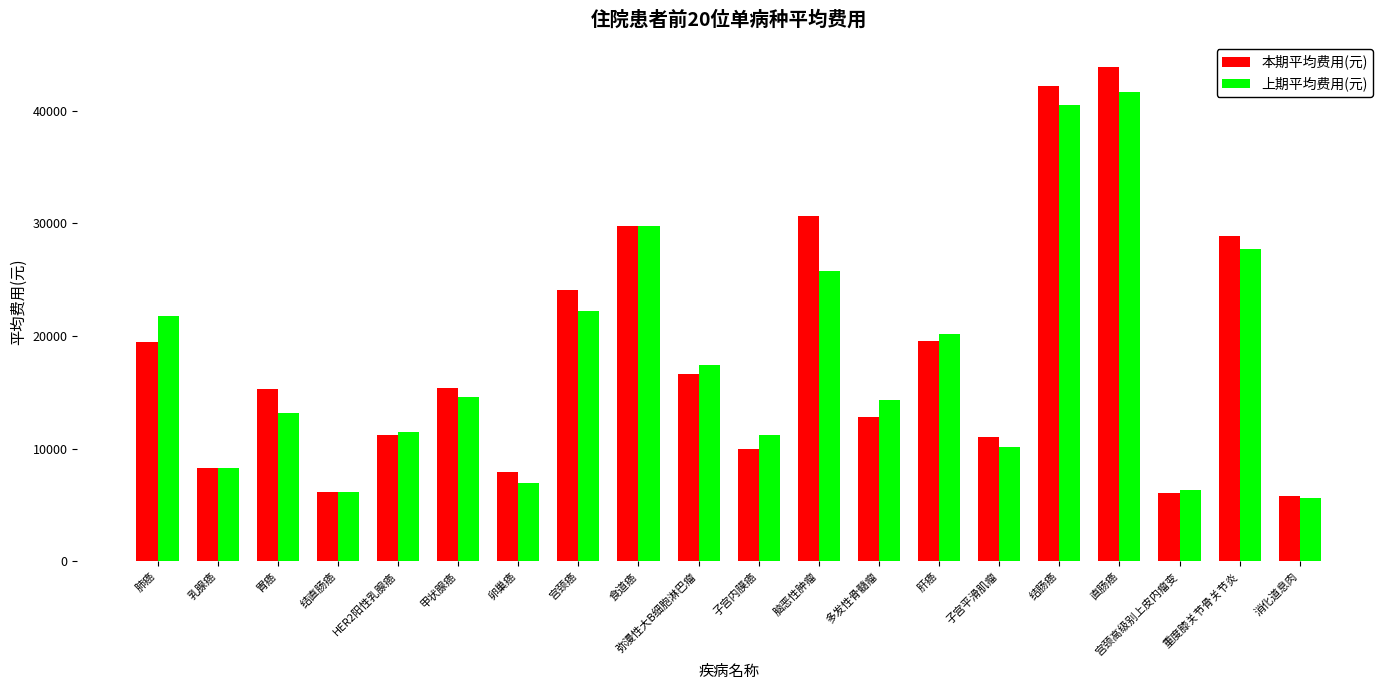

What is the label of the 11th bar from the left?

子宫内膜癌